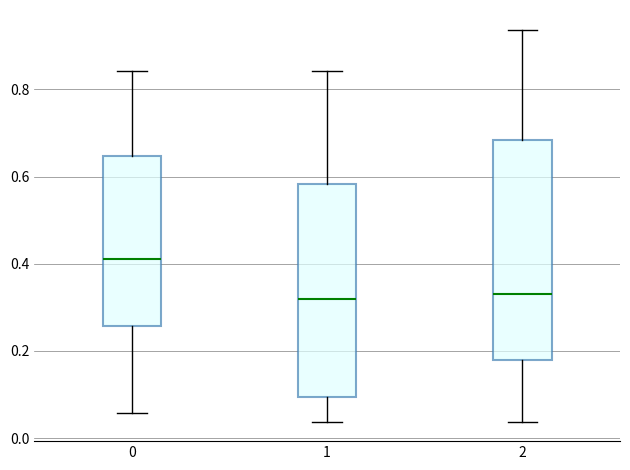

Where is the lower edge of the box at x = 2 on the y-axis? The values are not printed on the chart, so give them approximately, as read against the axis.

0.18